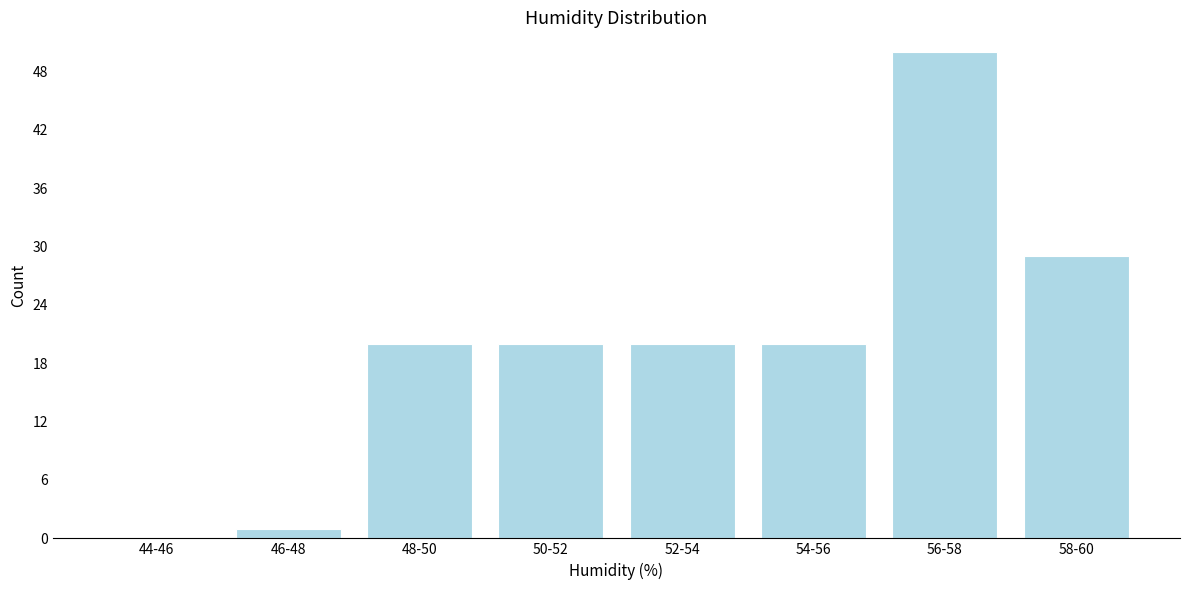

Reading left to right, list all the values displayed in this chart.

44-46=0	46-48=1	48-50=20	50-52=20	52-54=20	54-56=20	56-58=50	58-60=29